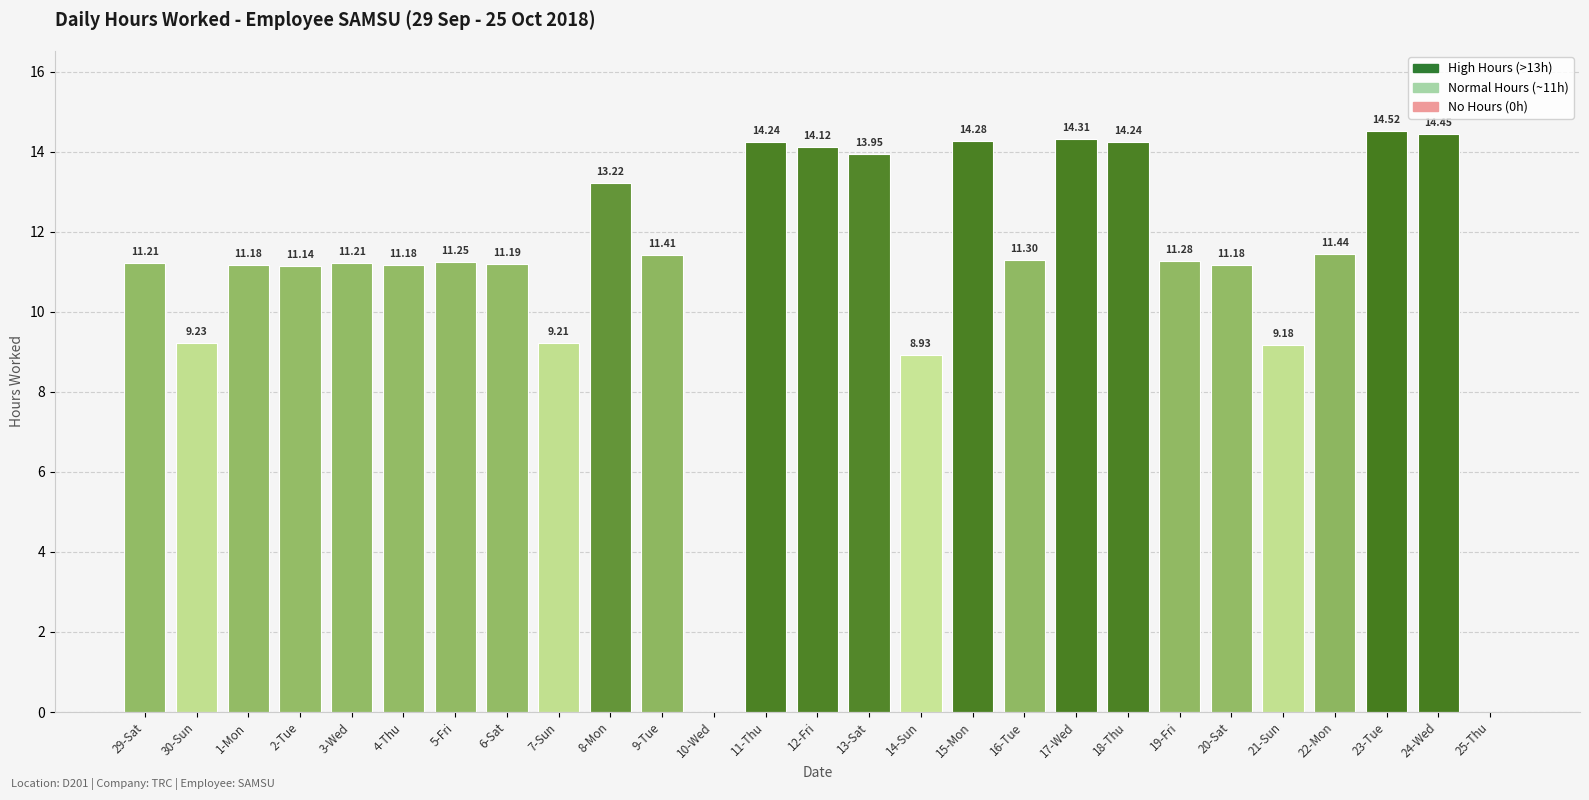

What is the ratio of the value at 2-Tue to the value at 11-Thu?

0.8